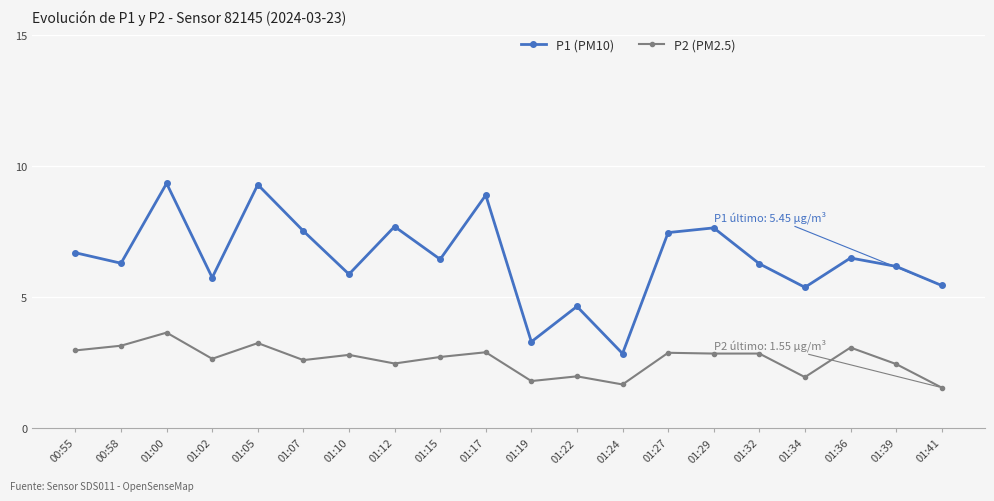

What is the sum of the P2 (PM2.5) values at 01:19 and 00:55?

4.8